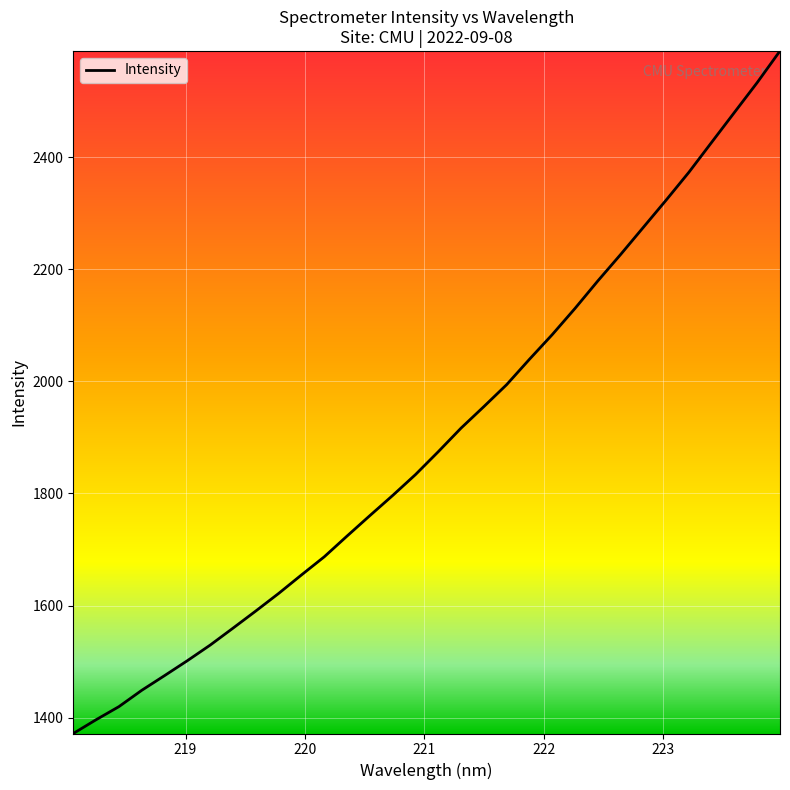

Reading left to right, transcribe all the data shown in this chart.

1371.9	1396.5	1419.8	1448.9	1475.1	1501.8	1529.6	1559.8	1590.4	1621.7	1654.7	1687.1	1724.1	1760.5	1796.4	1833.7	1874.5	1916.6	1954.9	1994.1	2039.4	2083.3	2130.1	2179.0	2226.2	2274.7	2323.3	2373.0	2426.5	2479.8	2533.0	2589.3